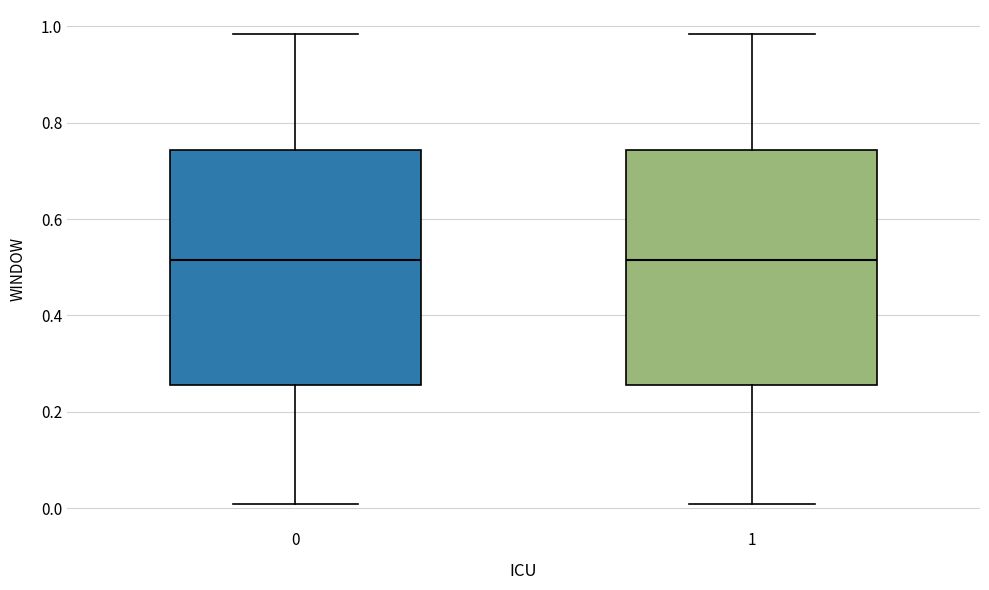

Where is the lower edge of the box at x = 1 on the y-axis? The values are not printed on the chart, so give them approximately, as read against the axis.

0.26